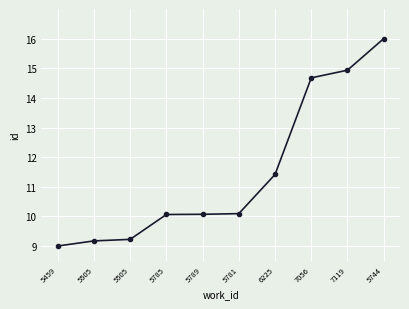

How many lines are shown in the chart?

1